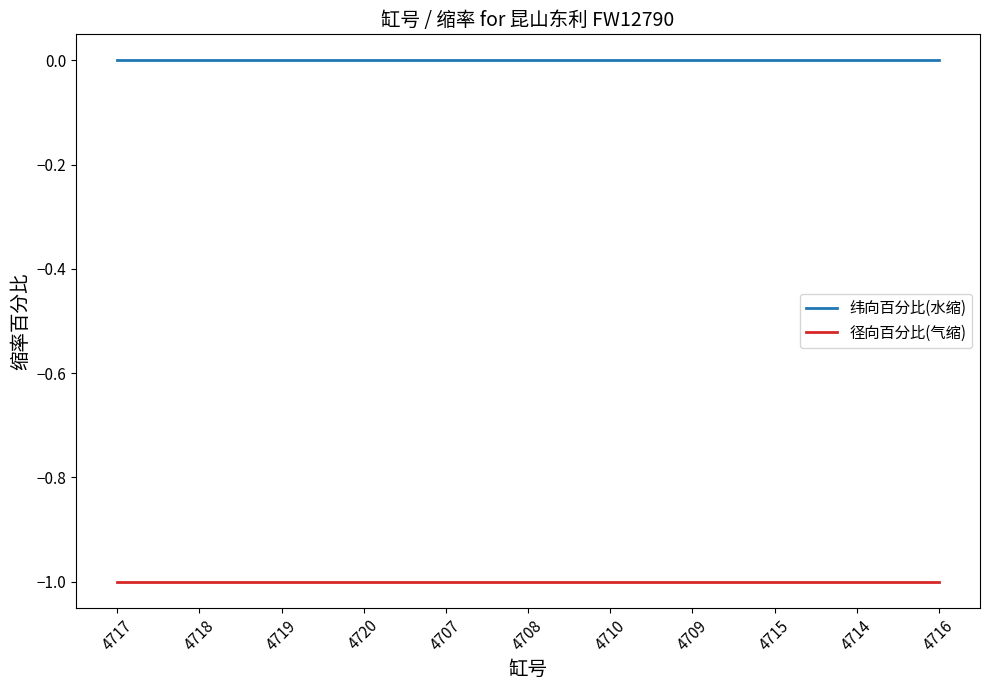

True or false: 径向百分比(气缩) and 纬向百分比(水缩) cross at least once.

False